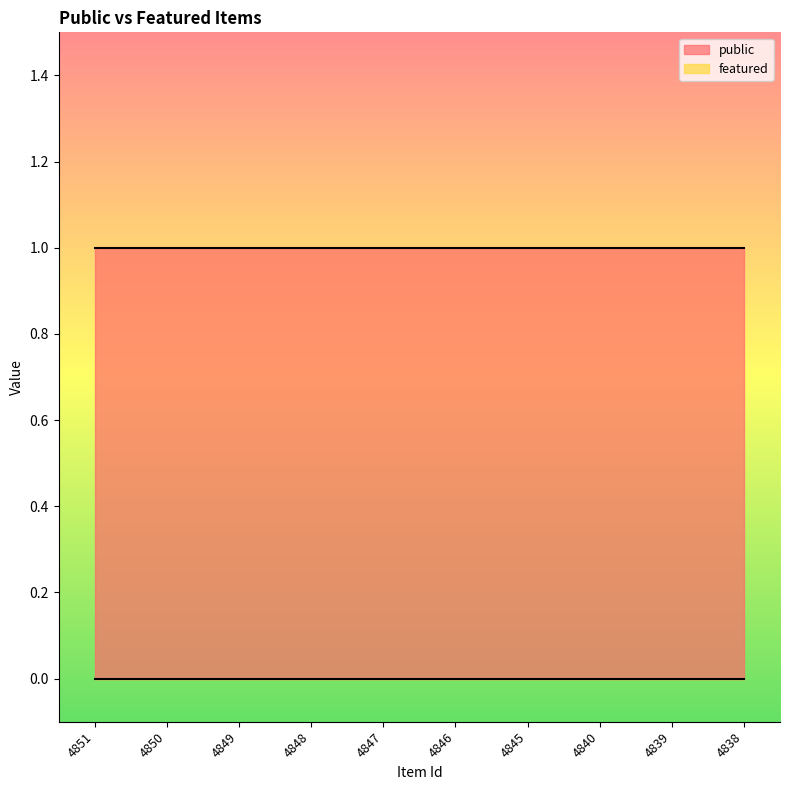

True or false: public has more than 0 points higher than both neighbors.

False